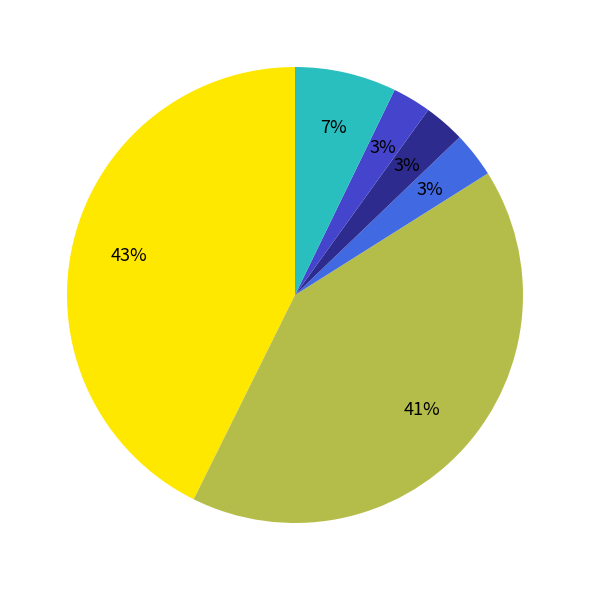

To the nearest percent, what is the difference between the largest and smallest slice percentages?

40%